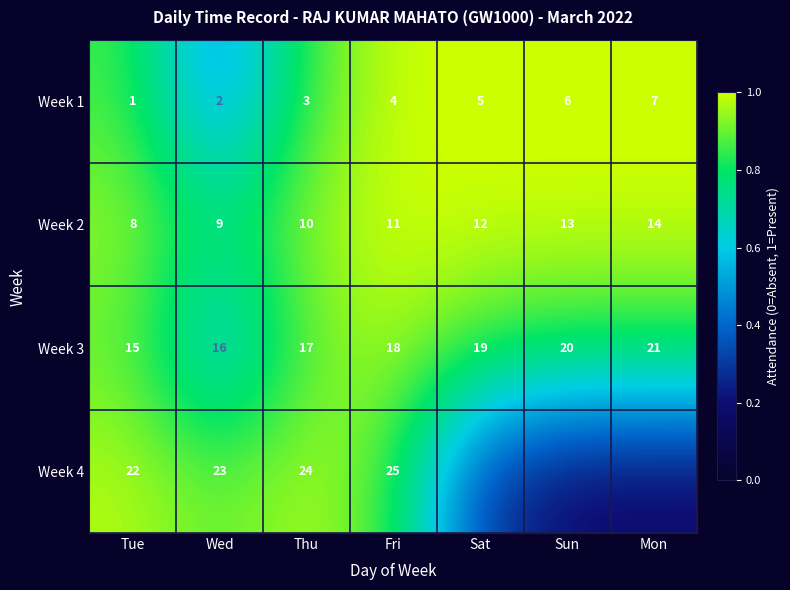

At which label is Week 2 closest to 11?

Fri